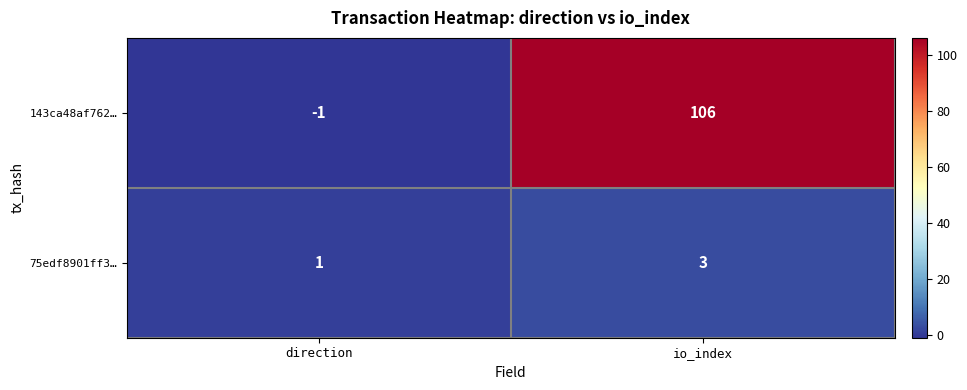

At which label does 75edf8901ff3… reach its minimum?

direction